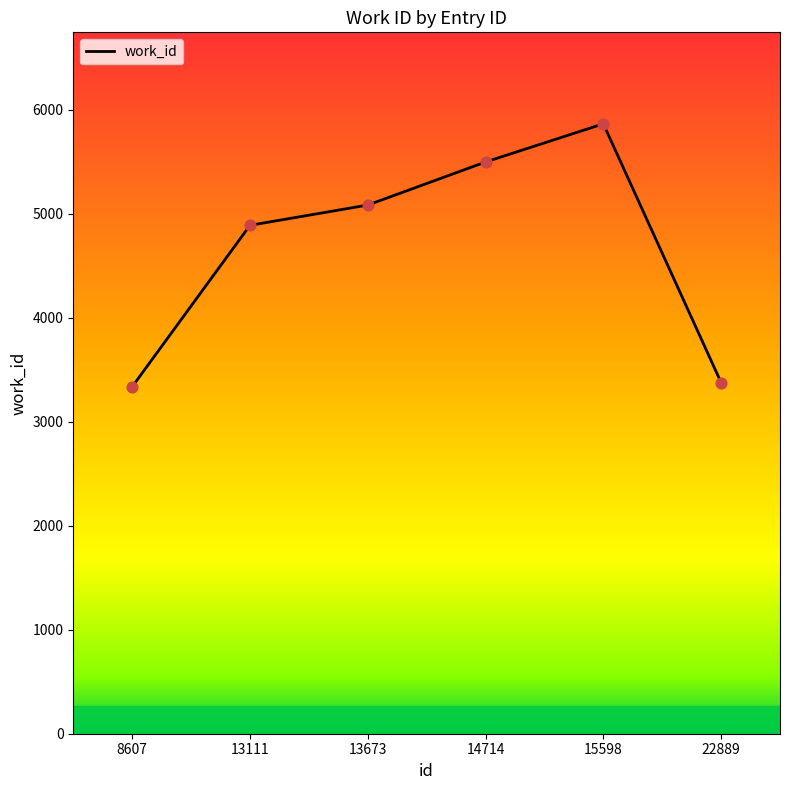

What is the change in value from 14714 to 15598?

+367